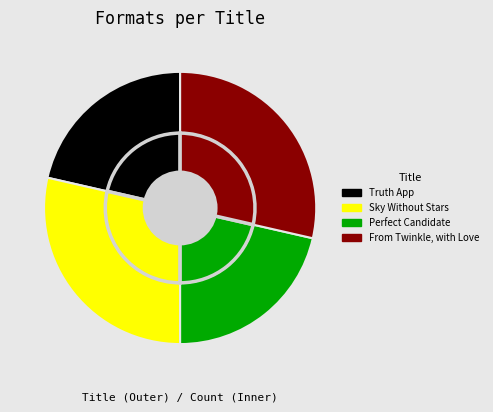

Which category has the biggest portion of the pie?

Sky Without Stars